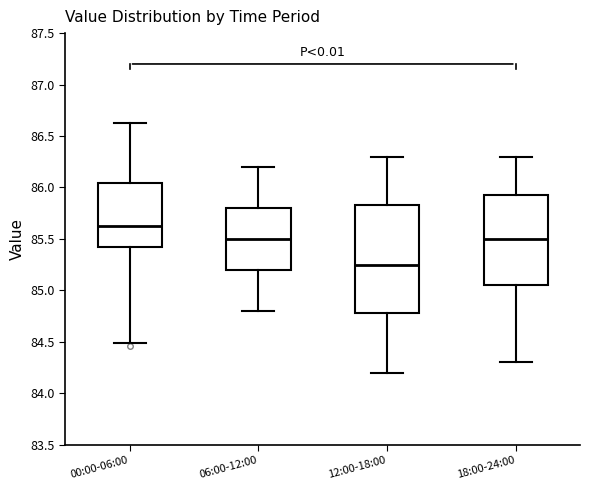

Reading left to right, read every box against the y-axis: the position of its median line, the range the box covers, and the ends of its whiskers. The values are not printed on the chart, so give them approximately, as read against the axis.

00:00-06:00: median 85.60, box 85.40 to 86.05, whiskers 84.50 to 86.65
06:00-12:00: median 85.50, box 85.20 to 85.80, whiskers 84.80 to 86.20
12:00-18:00: median 85.25, box 84.80 to 85.85, whiskers 84.20 to 86.30
18:00-24:00: median 85.50, box 85.05 to 85.95, whiskers 84.30 to 86.30